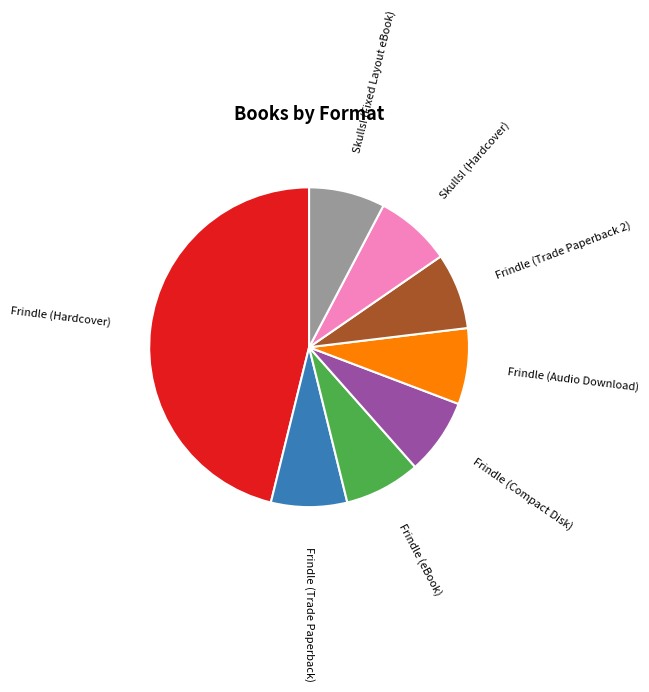

Do Frindle (eBook) and Skulls! (Hardcover) together represent more than half of the pie?

No